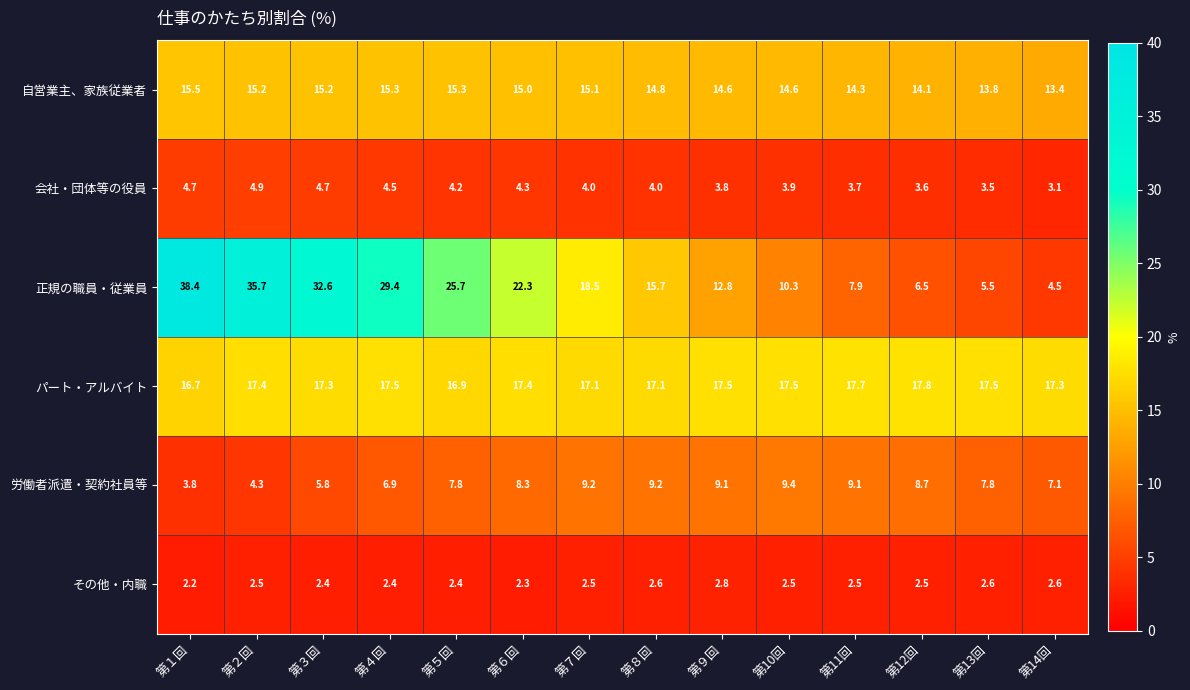

Where is 労働者派遣・契約社員等 nearest to the value 6?

第３回